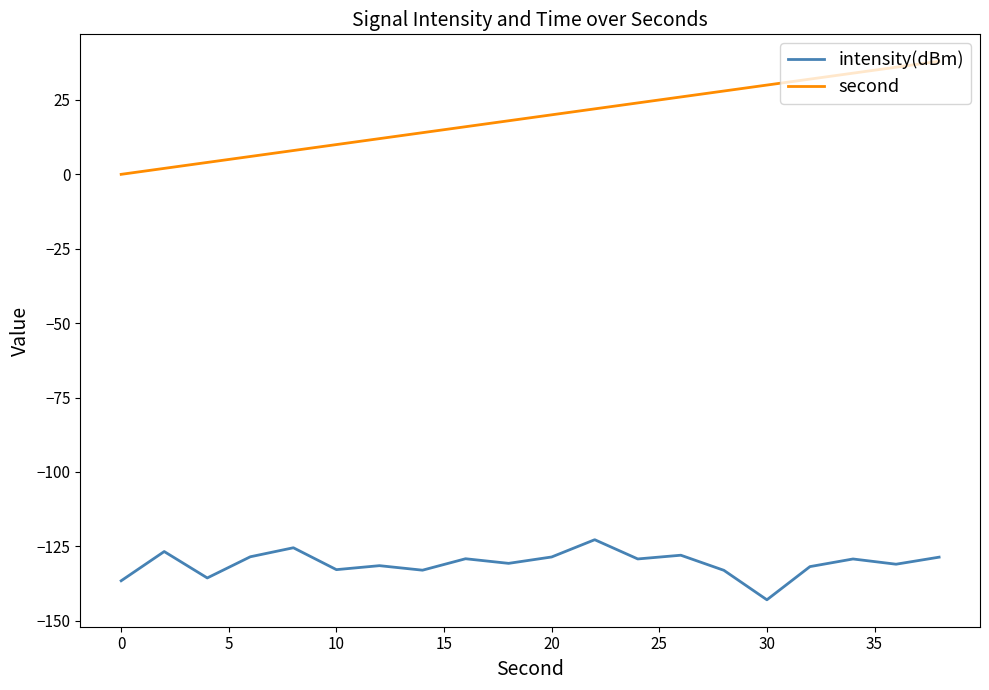

Which series has the largest range (max minus min)?

second